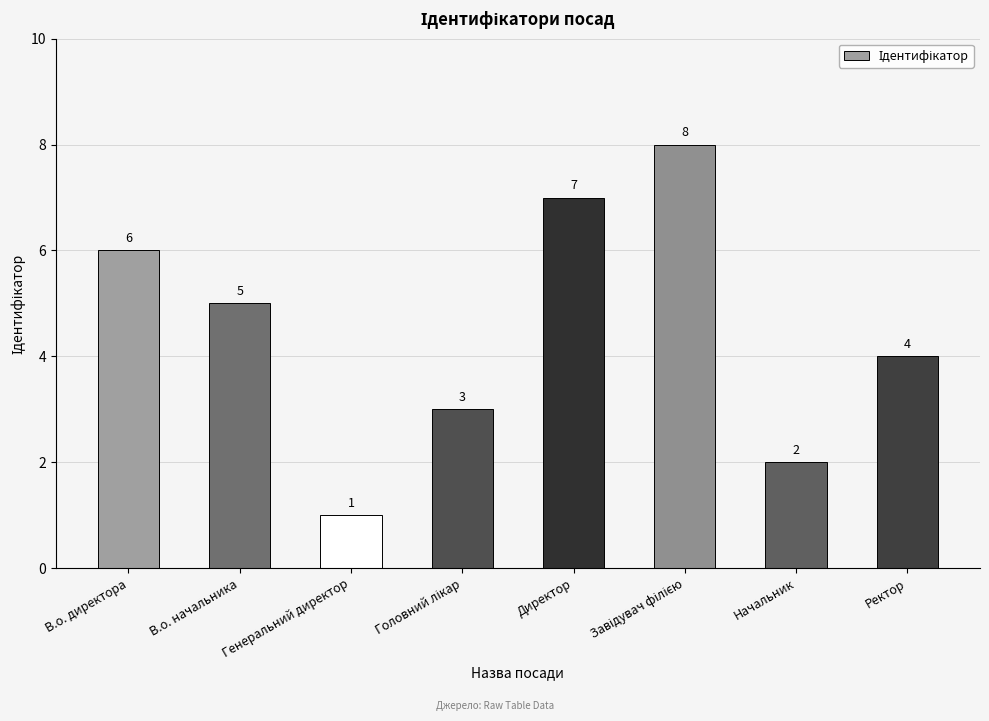

What value does the data have at Генеральний директор?

1